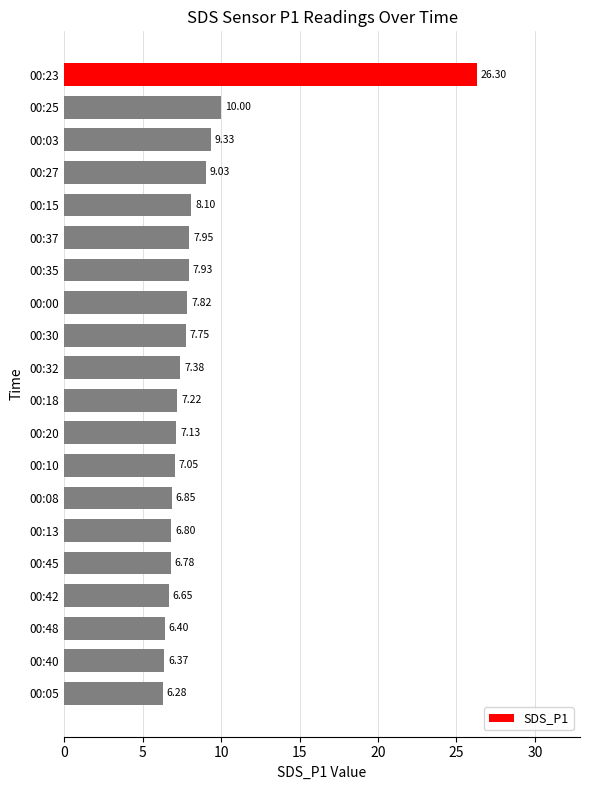

What is the change in value from 00:35 to 00:48?

-1.5